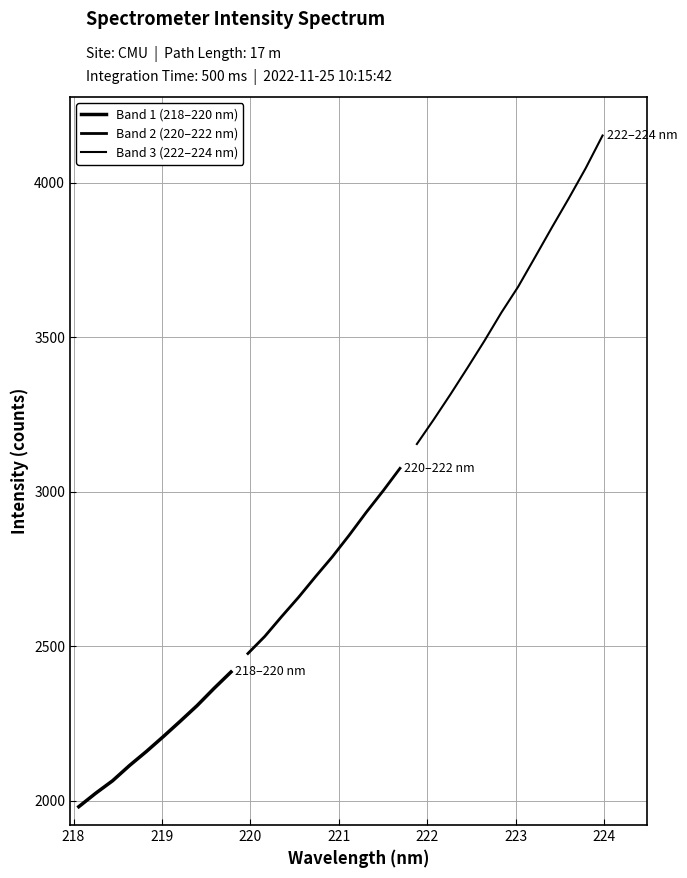

Reading left to right, extract all data points from this chart.

1981.2	2024.8	2065.3	2114.5	2160.1	2208.3	2257.9	2308.6	2364.2	2417.2	2476.9	2532.4	2596.8	2659.2	2725.7	2790.3	2860.3	2933.6	3003.2	3076.2	3154.9	3234.2	3316.6	3401.8	3488.7	3579.8	3664.0	3759.7	3856.0	3950.1	4047.4	4153.3